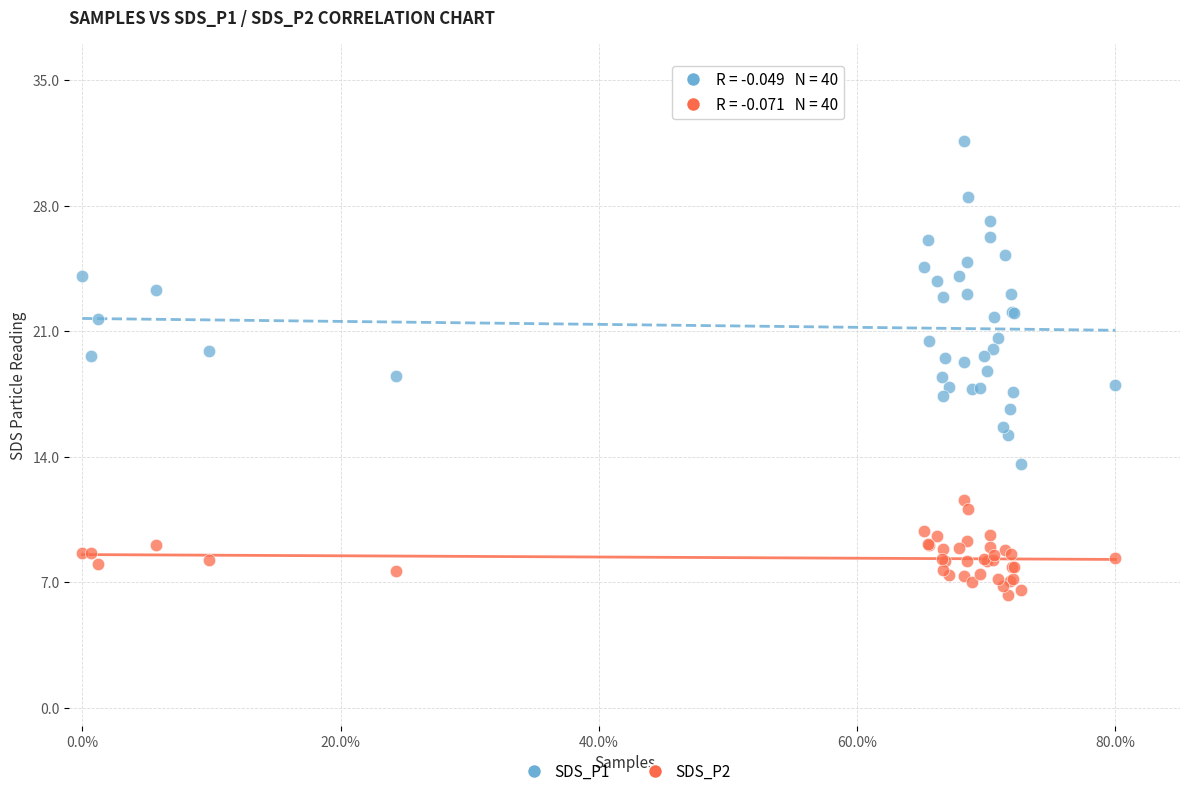

Which series has the widest spread of Y values?

SDS_P1